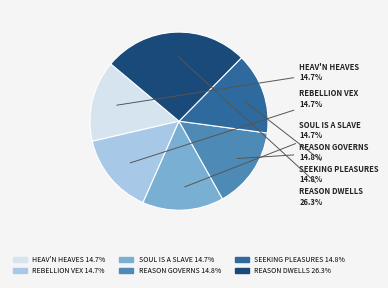

What percentage do REASON GOVERNS and REBELLION VEX together represent?

29.5%